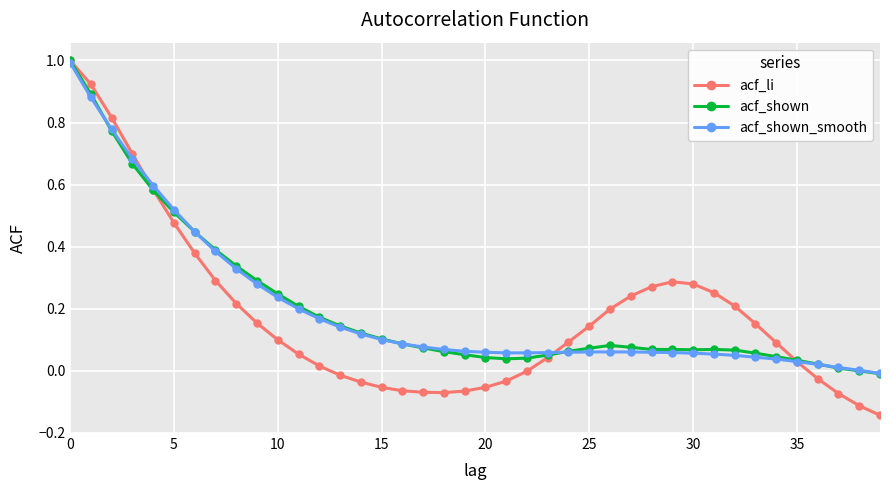

Which series has the largest range (max minus min)?

acf_li